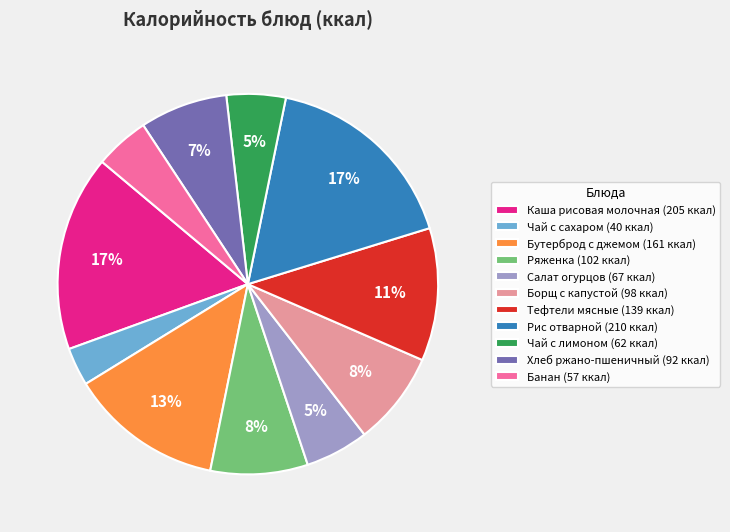

Approximately how many times larger is the value at Тефтели мясные (139 ккал) compared to Чай с лимоном (62 ккал)?

2.2